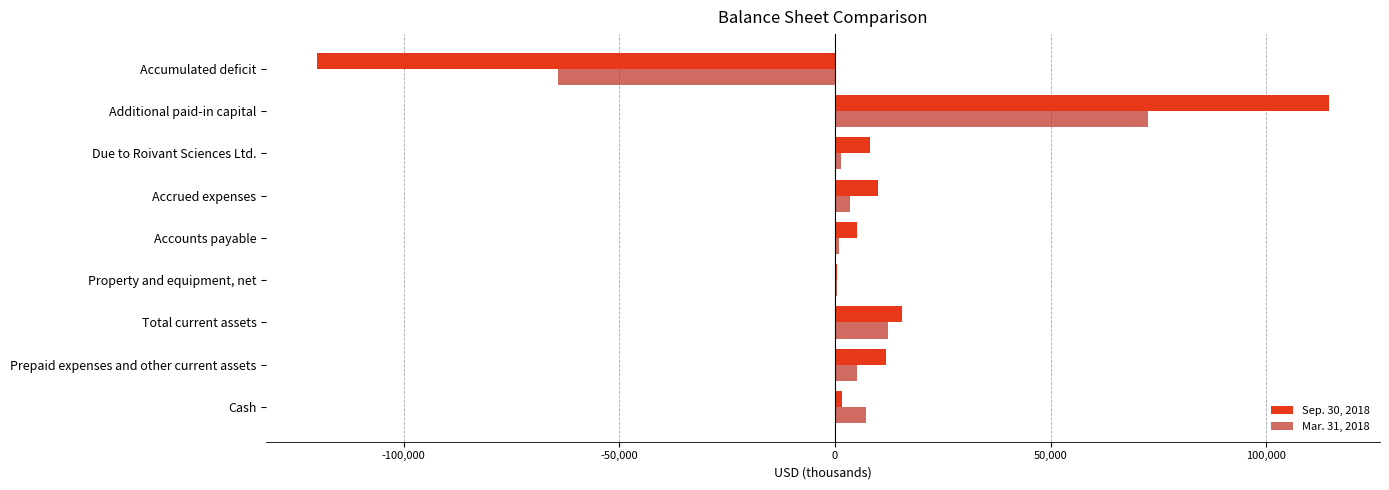

Is the value of Mar. 31, 2018 at Total current assets greater than the value of Sep. 30, 2018 at Cash?

Yes